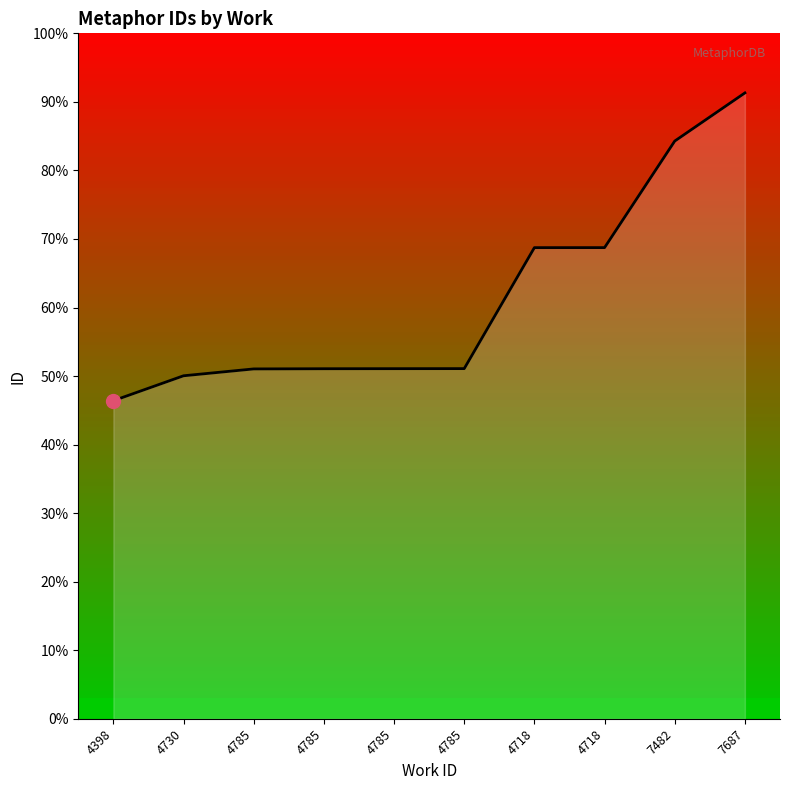

Does the chart have visible grid lines?

No